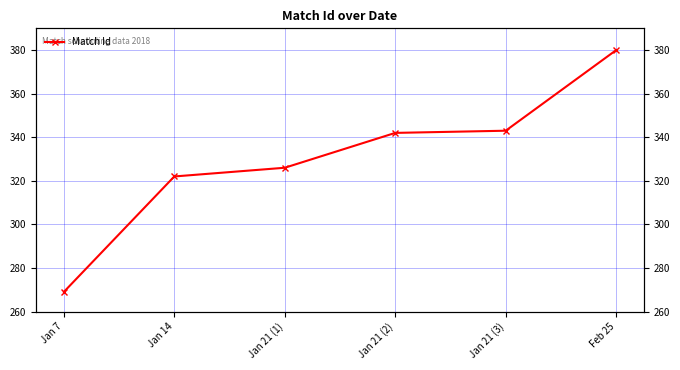

The value at Jan 14 is 499. True or false?

False